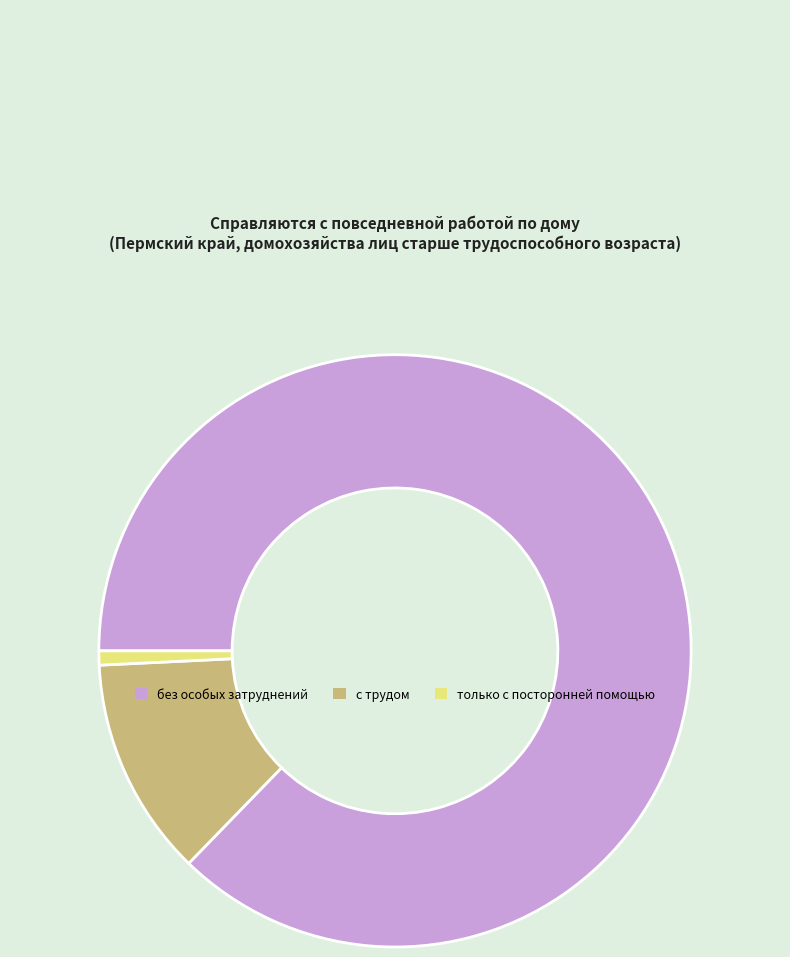

Approximately how many times larger is the value at без особых затруднений compared to с трудом?

7.3